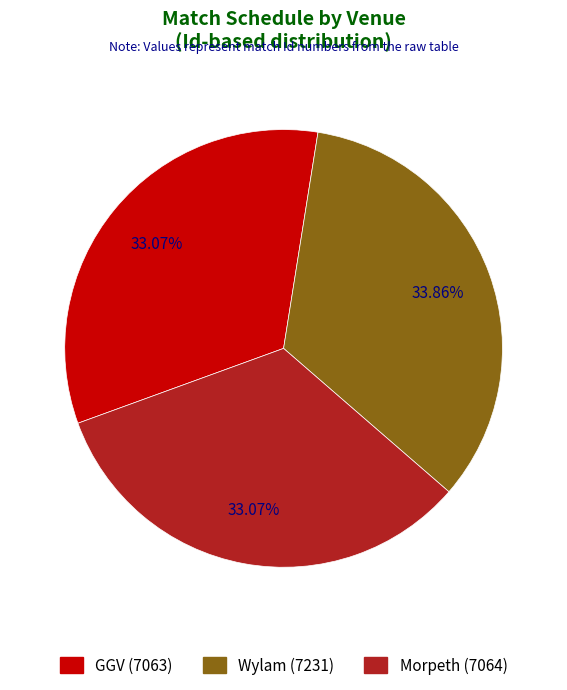

Does Wylam represent more than half of the total?

No